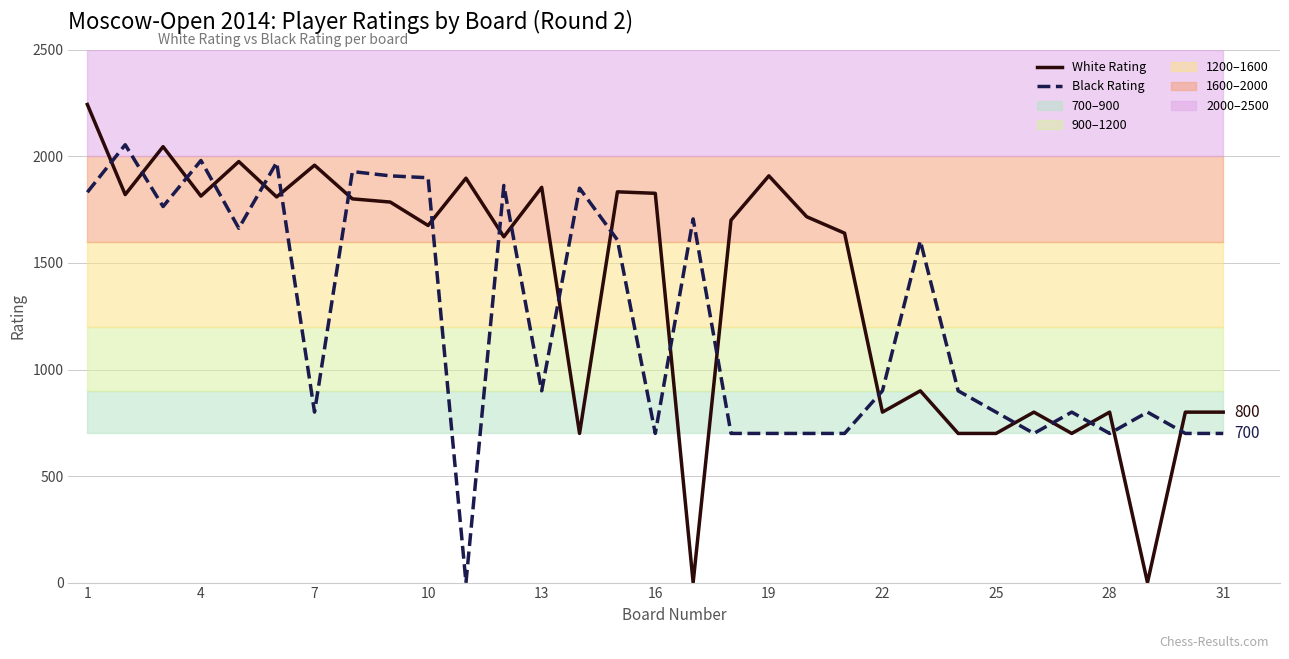

Reading left to right, list all the values displayed in this chart.

White Rating: 2244	1821	2046	1814	1976	1810	1959	1801	1786	1676	1898	1623	1855	700	1834	1827	0	1701	1909	1717	1640	800	900	700	700	800	700	800	0	800	800
Black Rating: 1832	2055	1765	1981	1663	1972	800	1929	1909	1900	0	1864	900	1851	1608	700	1707	700	700	700	700	900	1604	900	800	700	800	700	800	700	700